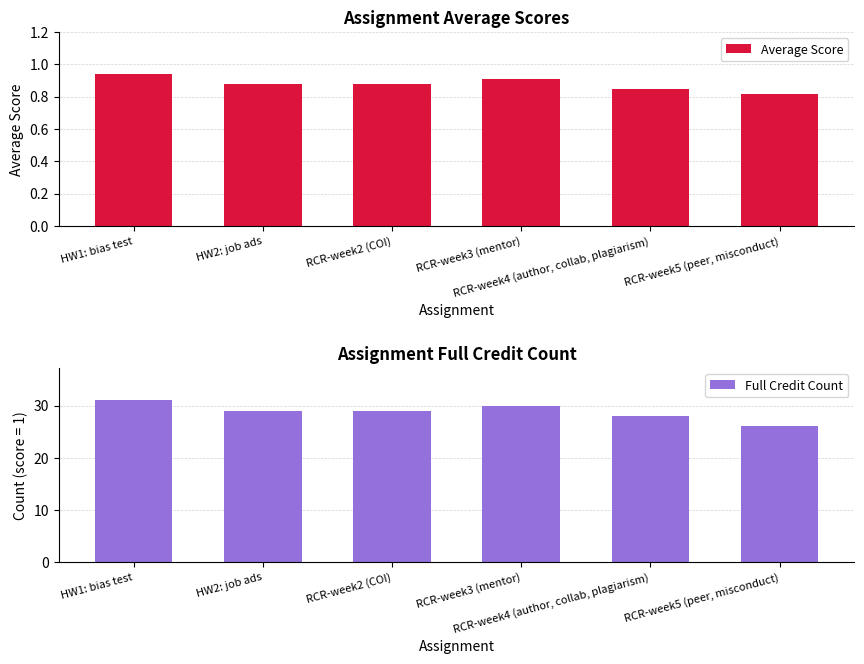

What is the average value of the Full Credit Count series?

29